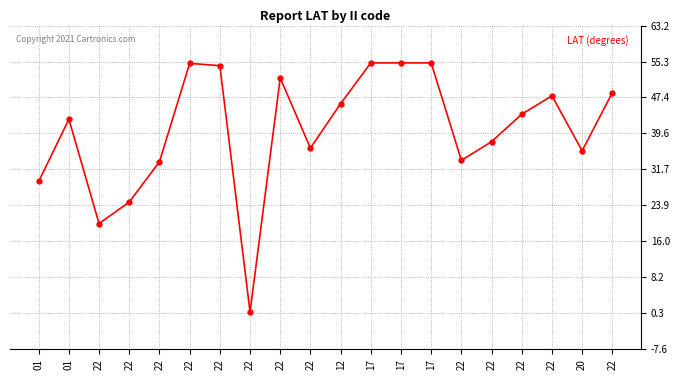

List the labels in order of value, largest first.

17, 17, 17, 22, 22, 22, 22, 22, 12, 22, 01, 22, 22, 20, 22, 22, 01, 22, 22, 22